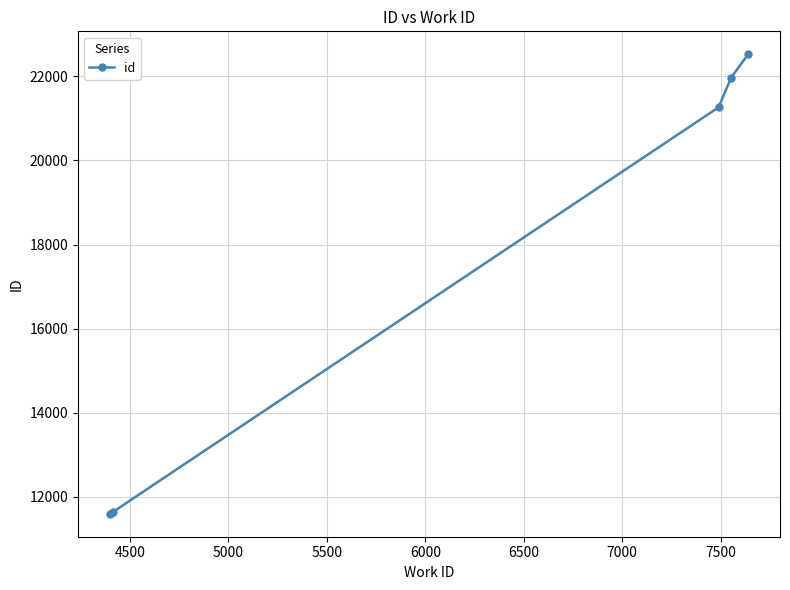

What is the difference between the second highest and minimum values?

10373